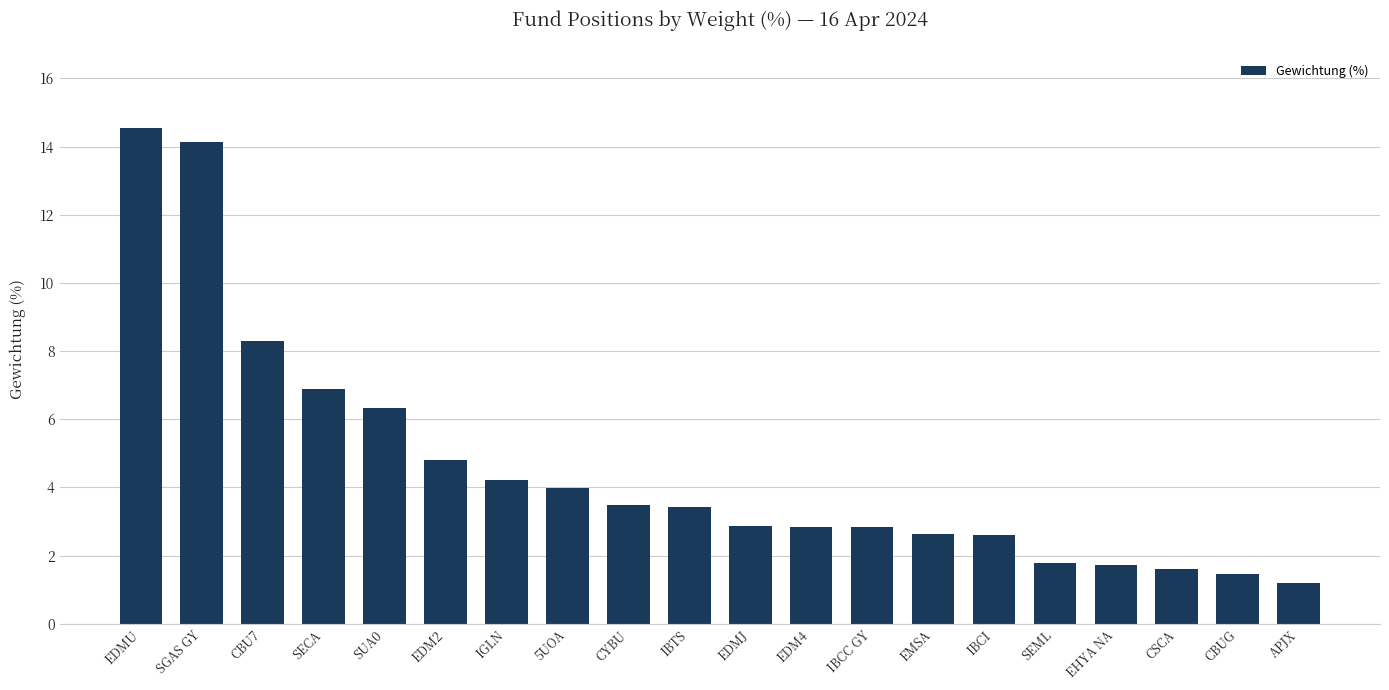

What is the value of the 1st bar from the left?

14.6